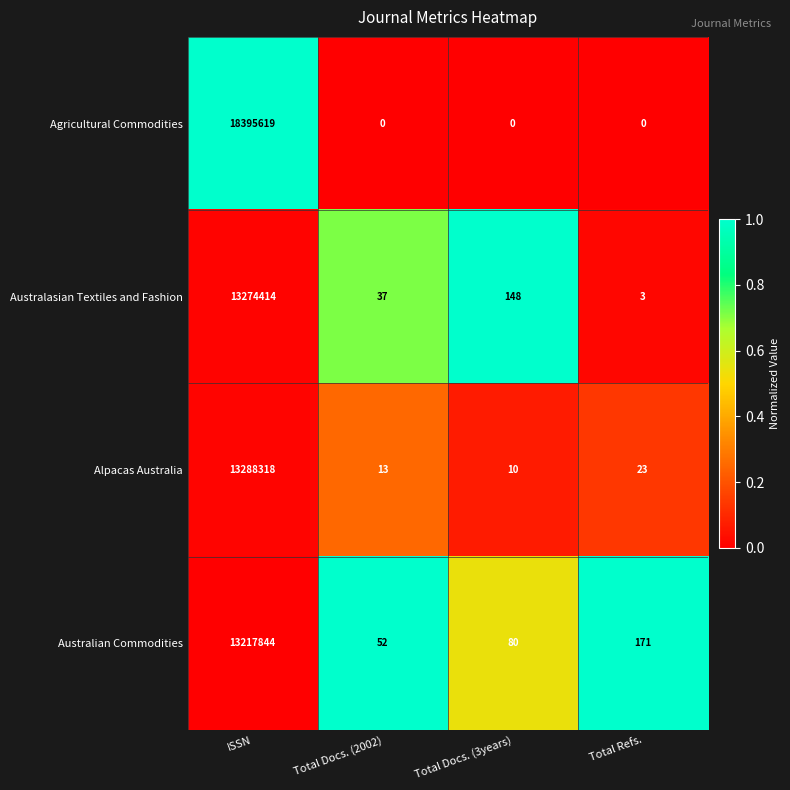

The value of Australian Commodities at Total Docs. (2002) is 52. True or false?

True